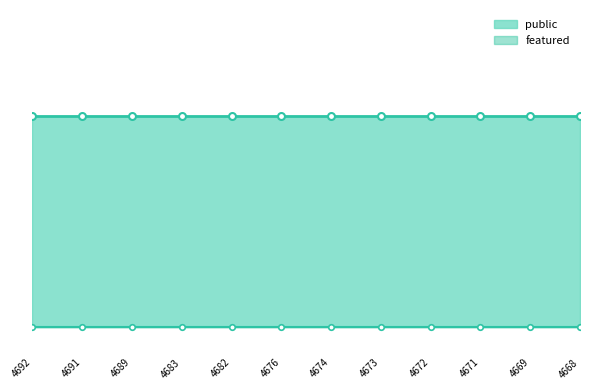

Which label corresponds to the smallest value in the chart?

4692